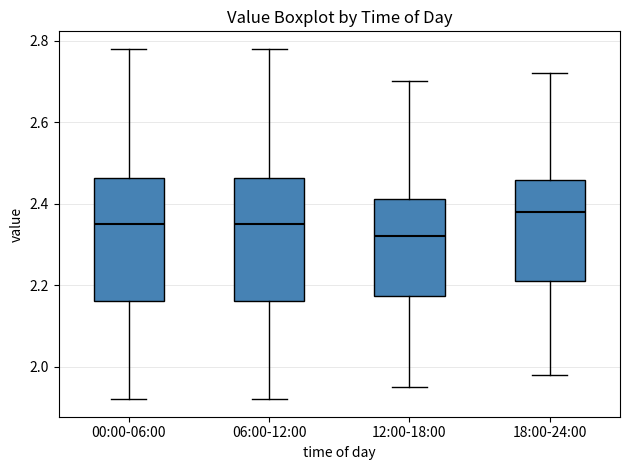

Reading left to right, read every box against the y-axis: the position of its median line, the range the box covers, and the ends of its whiskers. The values are not printed on the chart, so give them approximately, as read against the axis.

00:00-06:00: median 2.36, box 2.16 to 2.46, whiskers 1.92 to 2.78
06:00-12:00: median 2.36, box 2.16 to 2.46, whiskers 1.92 to 2.78
12:00-18:00: median 2.32, box 2.18 to 2.42, whiskers 1.96 to 2.70
18:00-24:00: median 2.38, box 2.22 to 2.46, whiskers 1.98 to 2.72